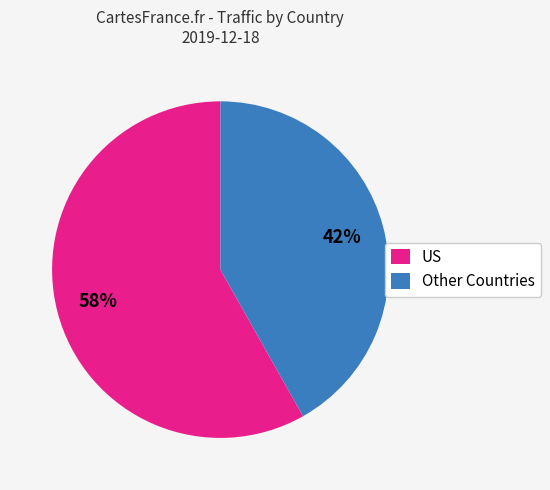

Rank the categories by value from lowest to highest.

Other Countries, US